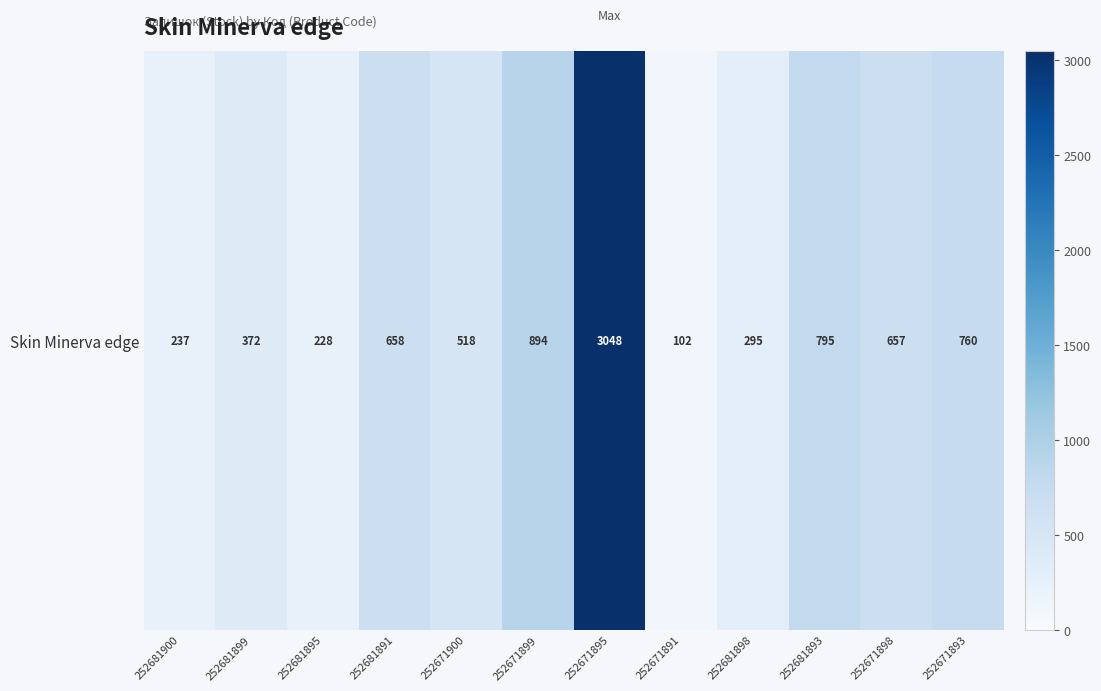

Where is the data nearest to the value 1575?

252671899